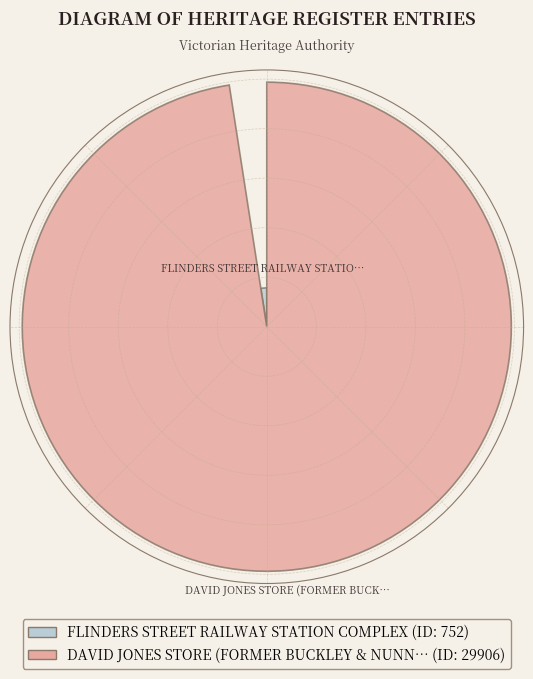

True or false: DAVID JONES STORE (FORMER BUCKLEY & NUNN) accounts for 83% of the total.

False